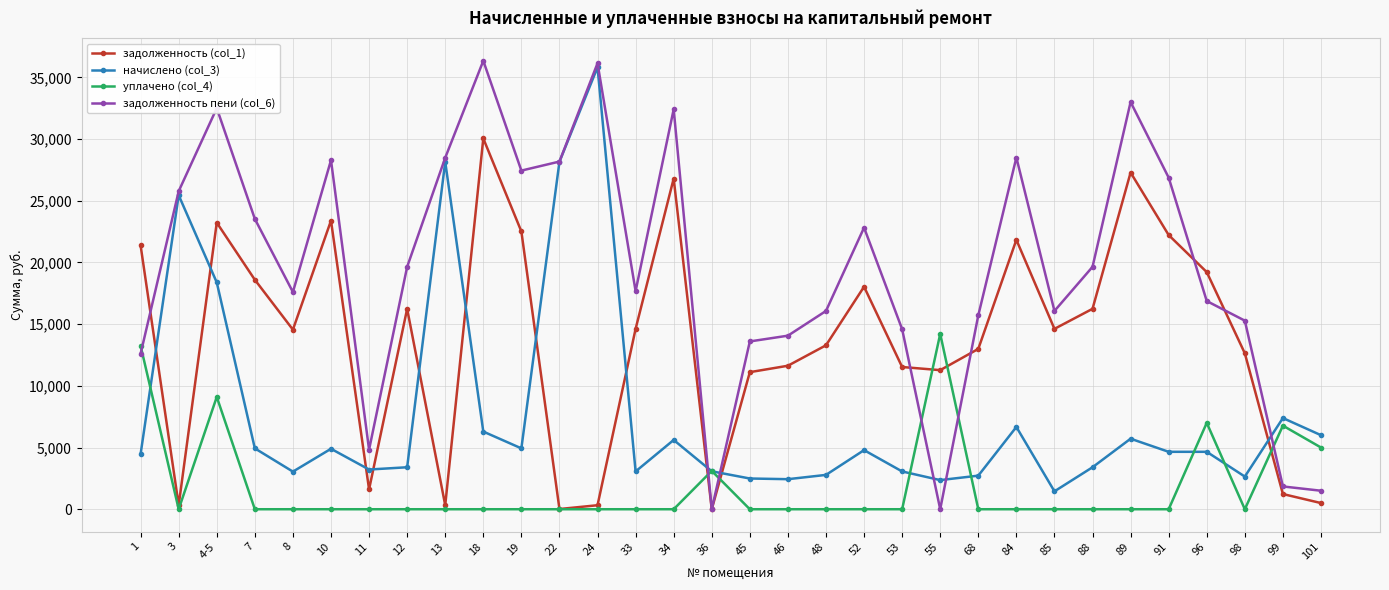

How many interior local peaks does the задолженность (col_1) series have?

8